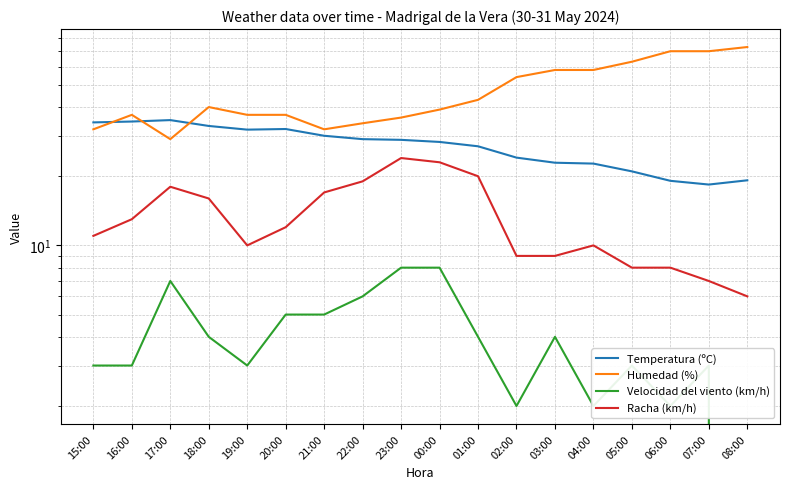

True or false: Velocidad del viento (km/h) has more than 0 interior local peaks.

True